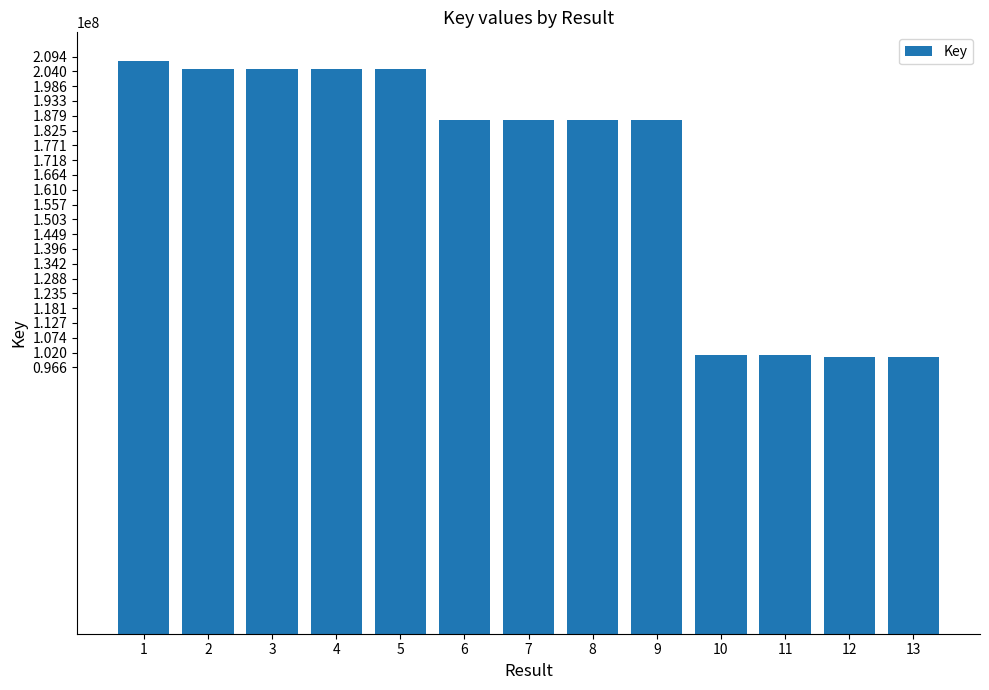

What is the value of the 9th bar from the left?

186293199